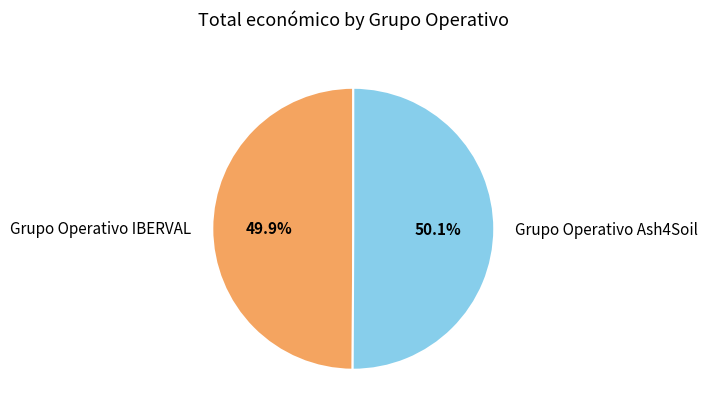

What is the ratio of the value at Grupo Operativo Ash4Soil to the value at Grupo Operativo IBERVAL?

1.0